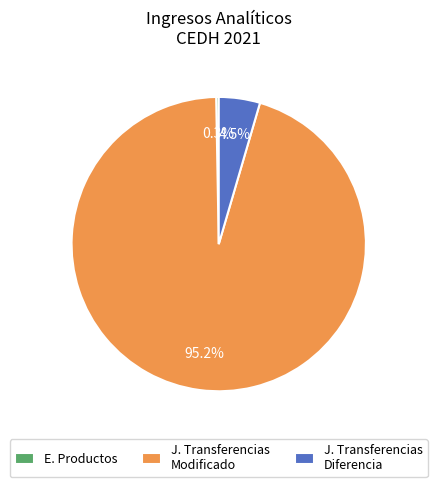

To the nearest percent, what is the average slice percentage?

33%